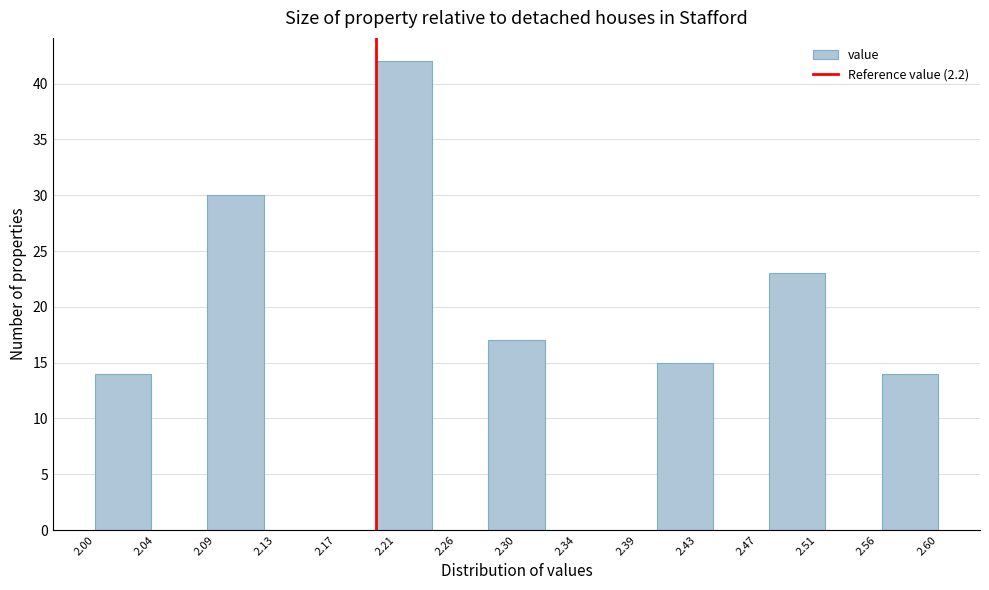

Reading left to right, list every bar in this chart as the range it spans on the x-axis followed by its height. The values are not printed on the chart, so give them approximately, as read against the axis.

2.00 to 2.04: 14
2.04 to 2.08: 0
2.08 to 2.12: 30
2.12 to 2.16: 0
2.16 to 2.20: 0
2.20 to 2.24: 42
2.24 to 2.28: 0
2.28 to 2.32: 17
2.32 to 2.36: 0
2.36 to 2.40: 0
2.40 to 2.44: 15
2.44 to 2.48: 0
2.48 to 2.52: 23
2.52 to 2.56: 0
2.56 to 2.60: 14